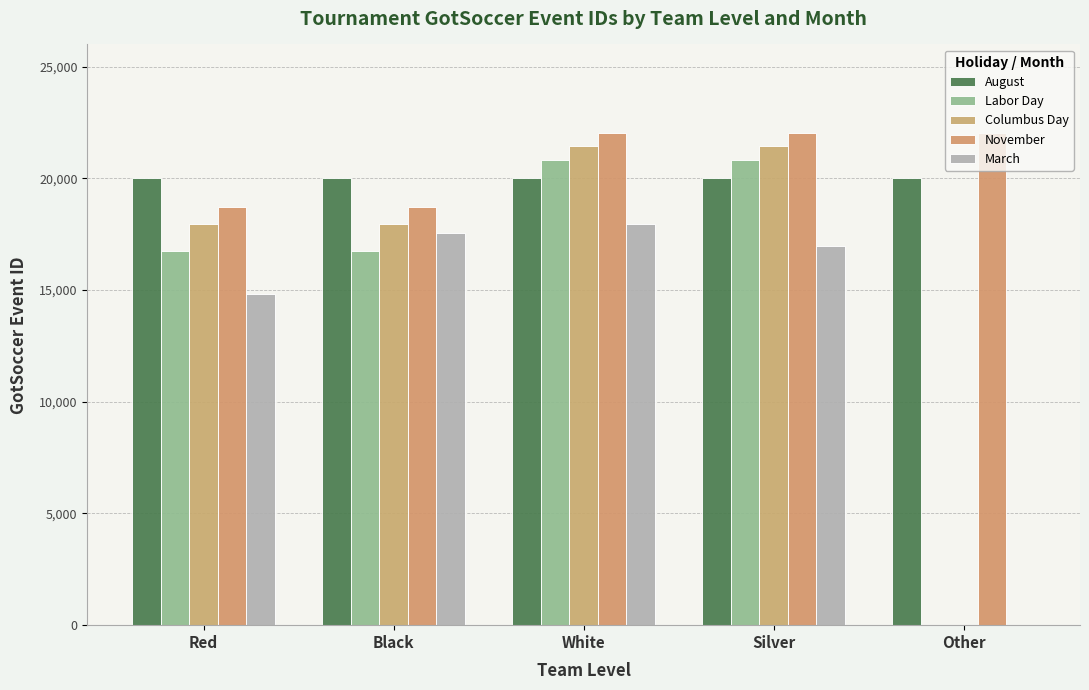

What is the label of the 3rd bar from the right?

White